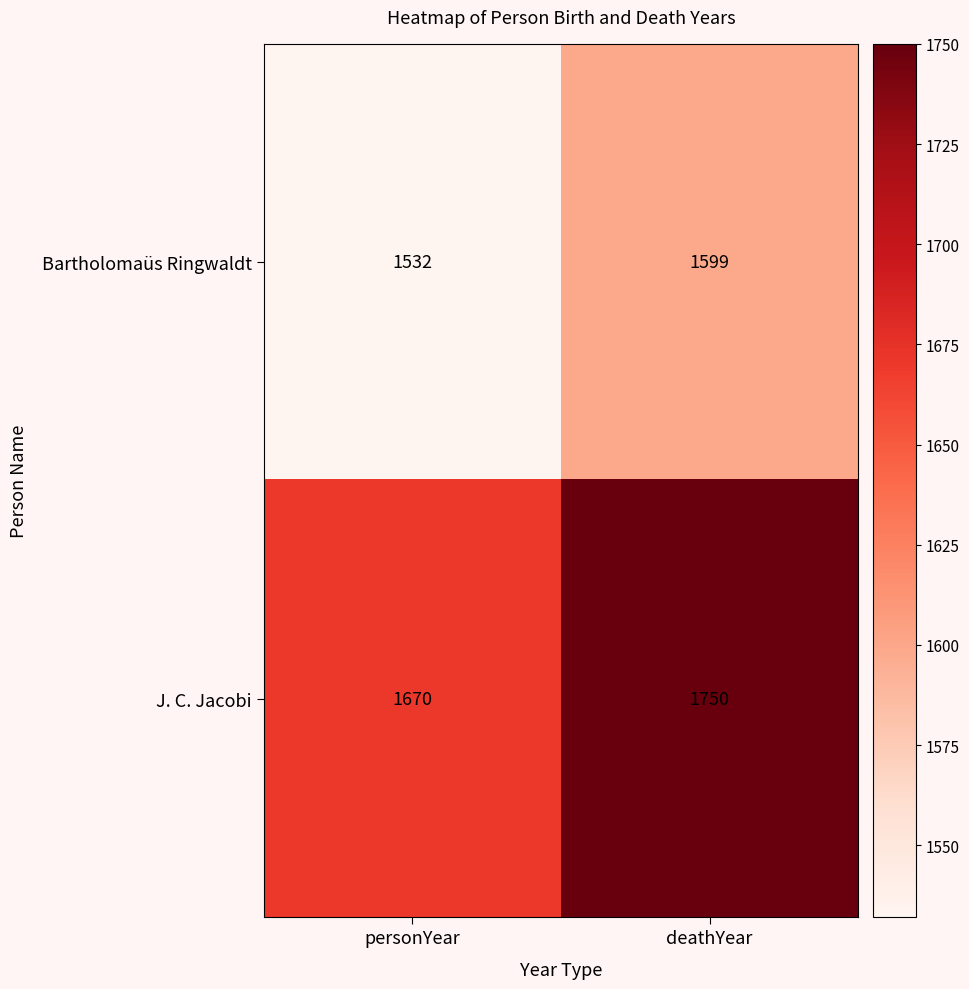

Rank the series by their average value, from lowest to highest.

Bartholomaüs Ringwaldt, J. C. Jacobi